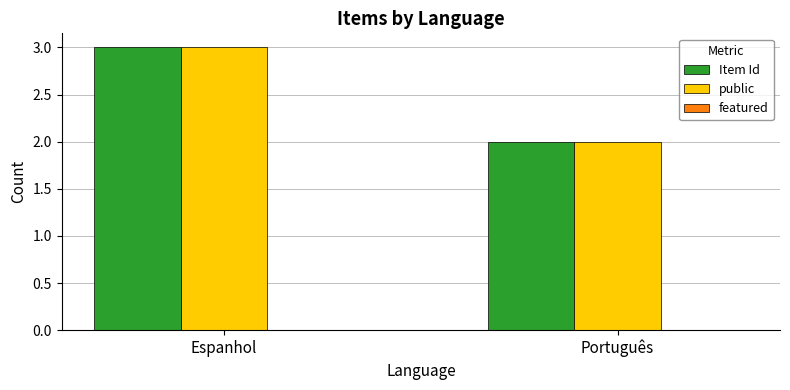

How many values in the public series are below 3?

1